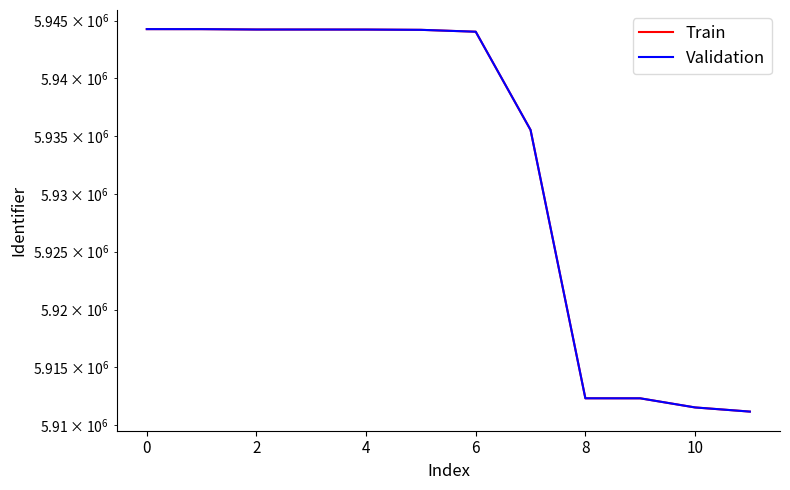

True or false: Validation and Train cross at least once.

False